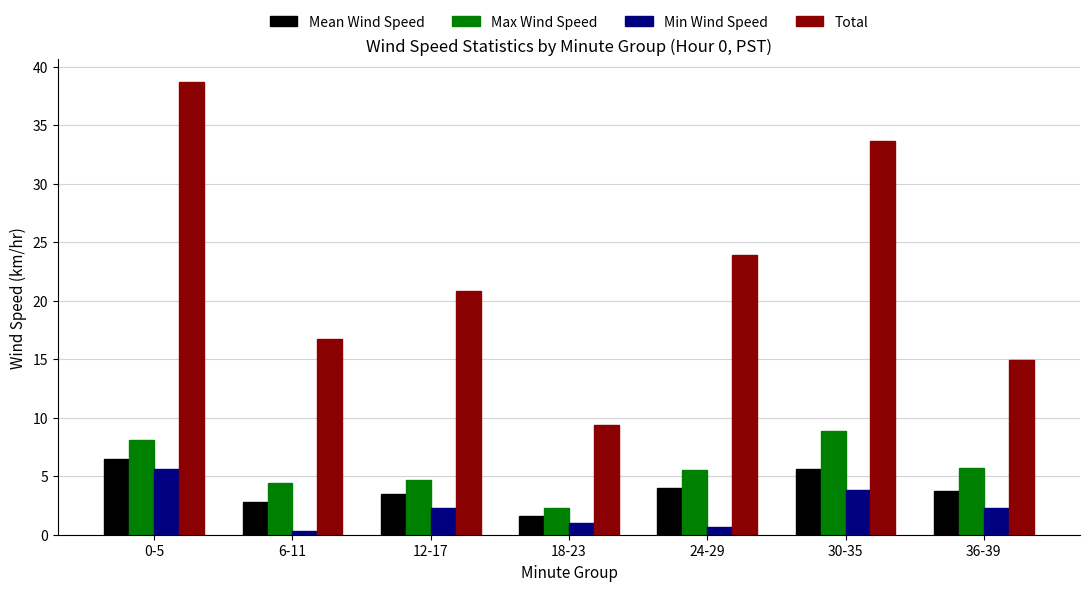

What is the maximum value shown in the chart?

38.7